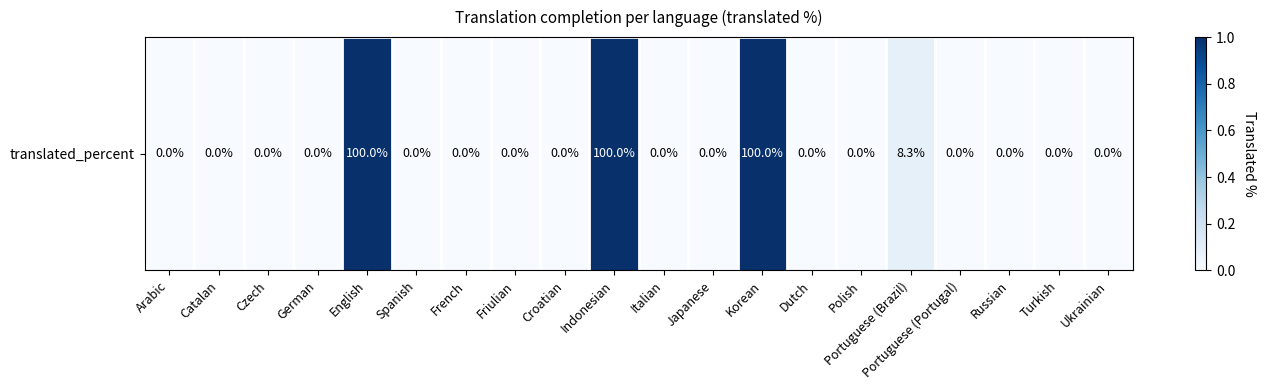

What is the sum of all values?

308.3